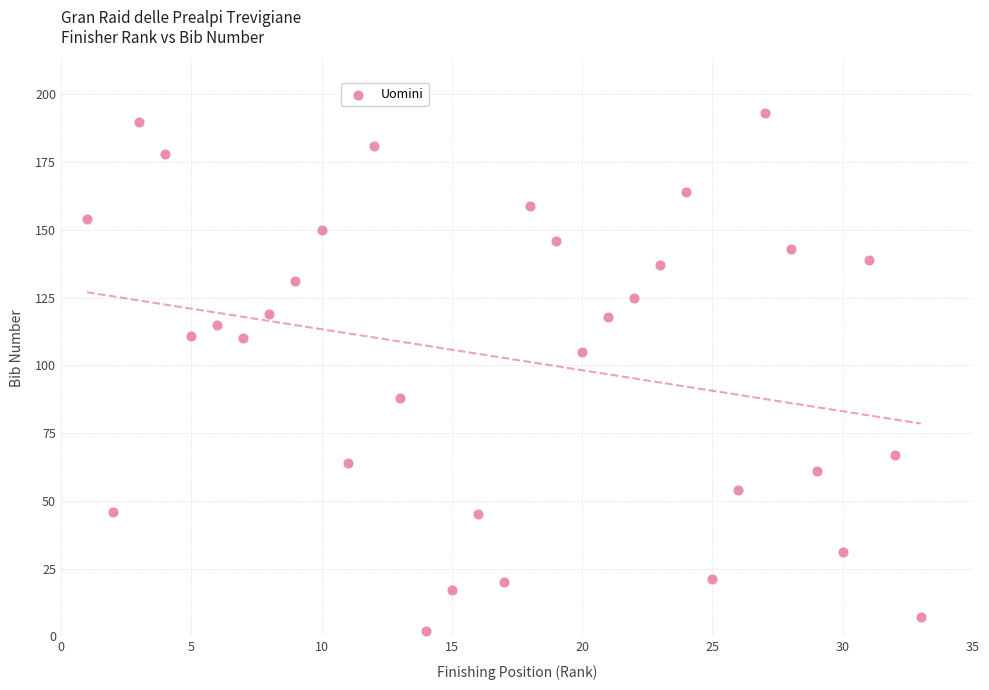

What is the range of Y values (max minus min)?

191